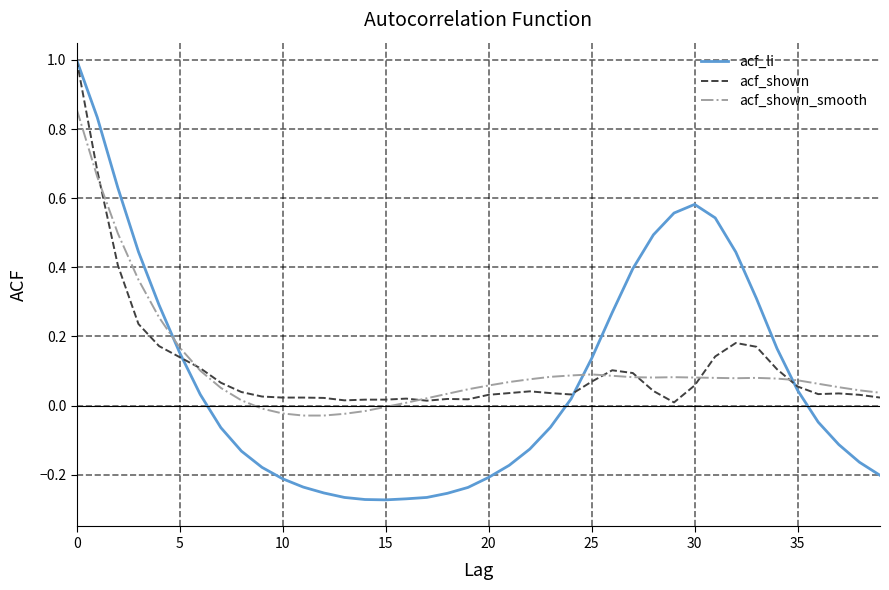

What is the greatest value displayed?

1.0